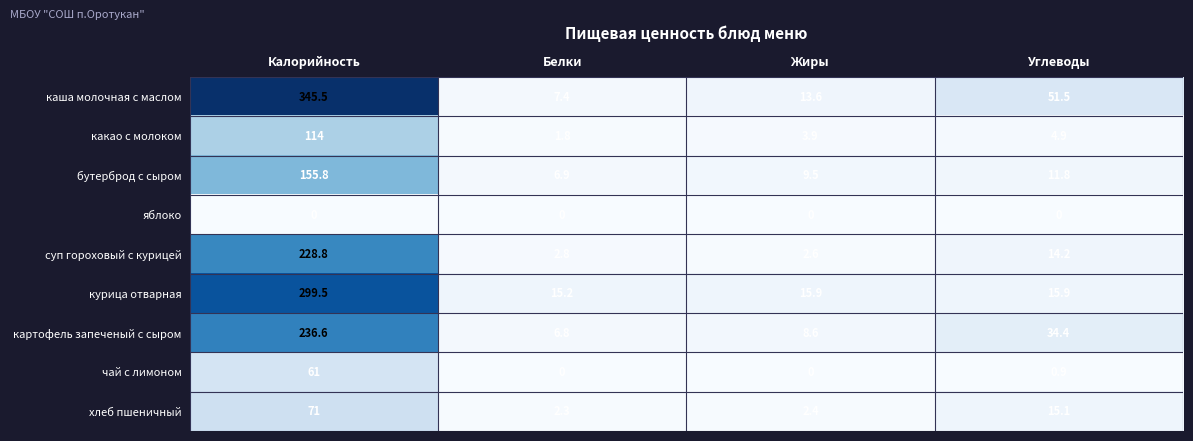

How many categories are shown in the chart?

4